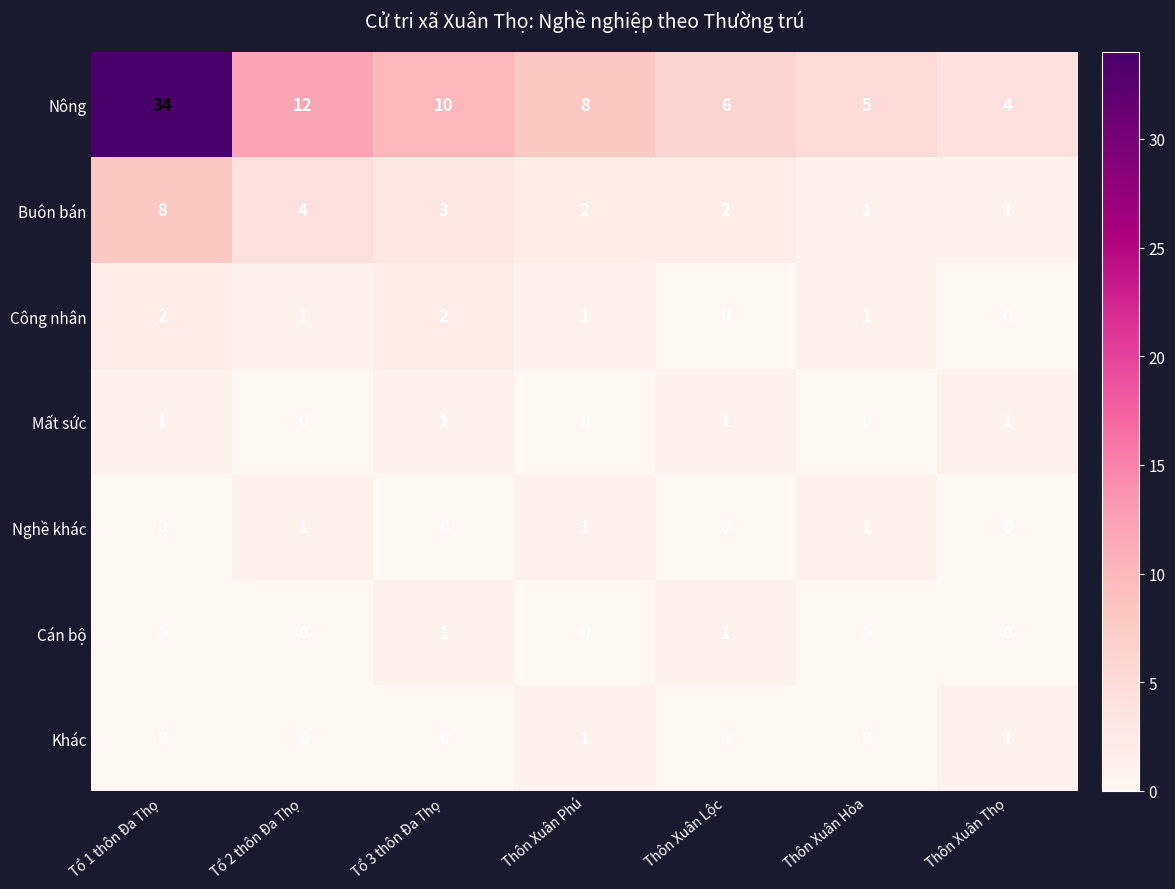

Which series changed the most between Thôn Xuân Phú and Thôn Xuân Hòa?

Nông